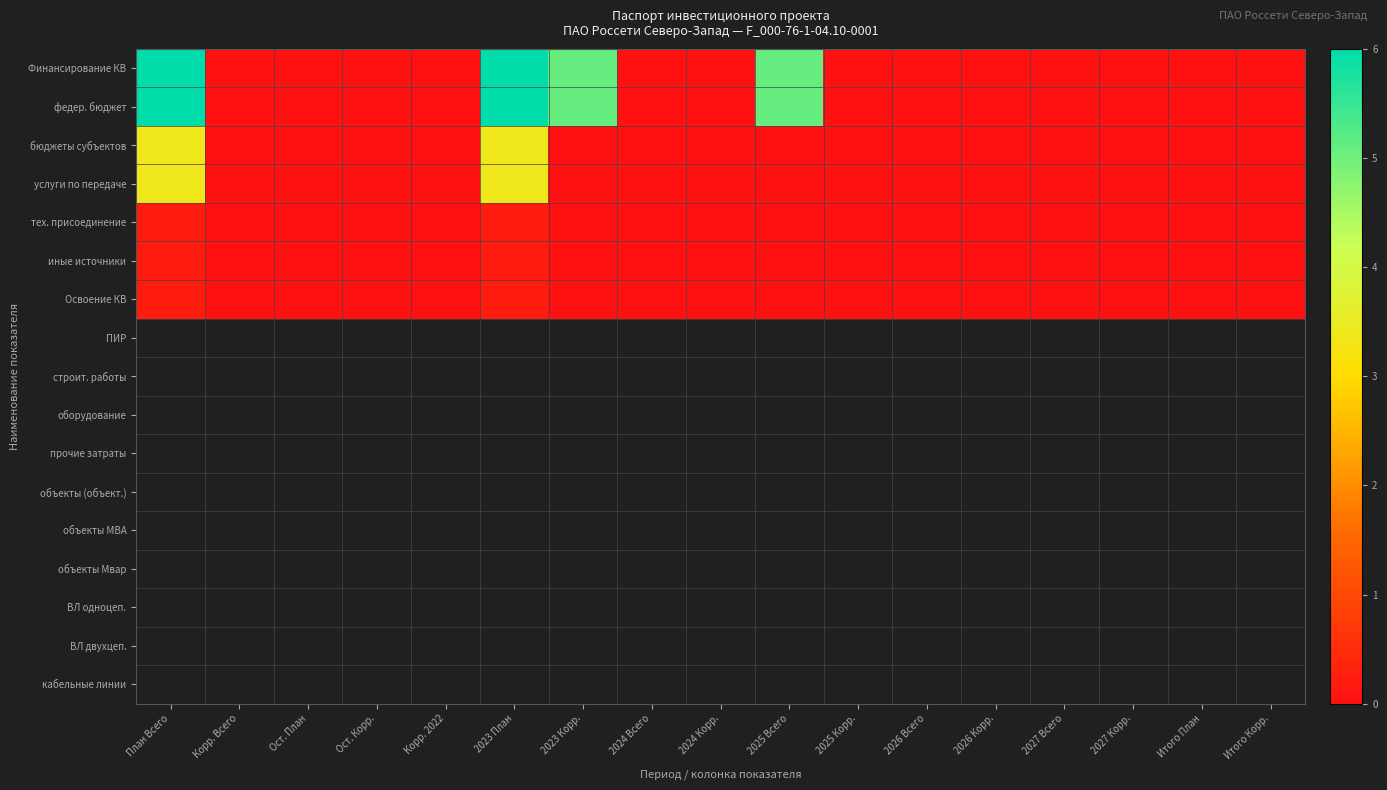

At which category is the sum across all series the highest?

План Всего